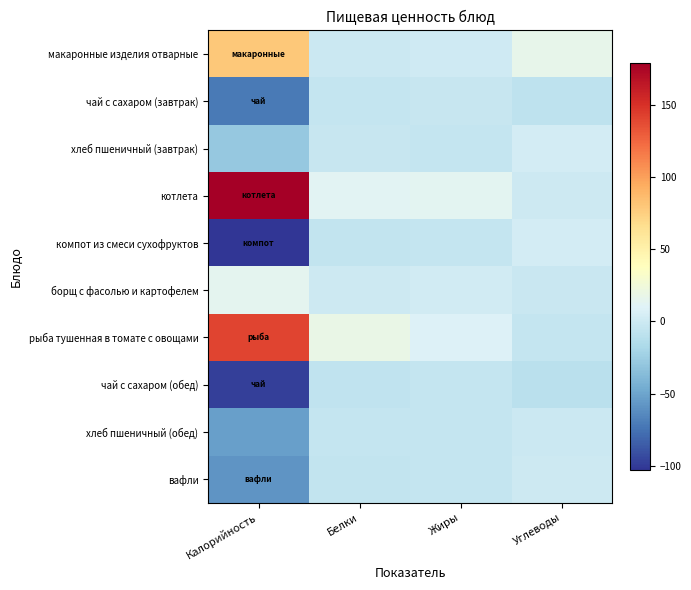

Reading right to left, transcribe all the data shown in this chart.

макаронные изделия отварные: Углеводы=16.9	Жиры=1.0	Белки=-1.0	Калорийность=79.2
чай с сахаром (завтрак): Углеводы=-7.3	Жиры=-3.4	Белки=-4.7	Калорийность=-71.9
хлеб пшеничный (завтрак): Углеводы=3.8	Жиры=-4.3	Белки=-3.3	Калорийность=-29.0
котлета: Углеводы=0.5	Жиры=13.6	Белки=12.0	Калорийность=179.1
компот из смеси сухофруктов: Углеводы=3.9	Жиры=-4.6	Белки=-5.8	Калорийность=-103.0
борщ с фасолью и картофелем: Углеводы=-2.4	Жиры=2.1	Белки=-0.2	Калорийность=13.9
рыба тушенная в томате с овощами: Углеводы=-4.3	Жиры=8.5	Белки=18.7	Калорийность=141.0
чай с сахаром (обед): Углеводы=-10.1	Жиры=-4.5	Белки=-6.1	Калорийность=-98.6
хлеб пшеничный (обед): Углеводы=-1.1	Жиры=-4.3	Белки=-4.0	Калорийность=-52.5
вафли: Углеводы=0.3	Жиры=-4.0	Белки=-5.6	Калорийность=-58.4